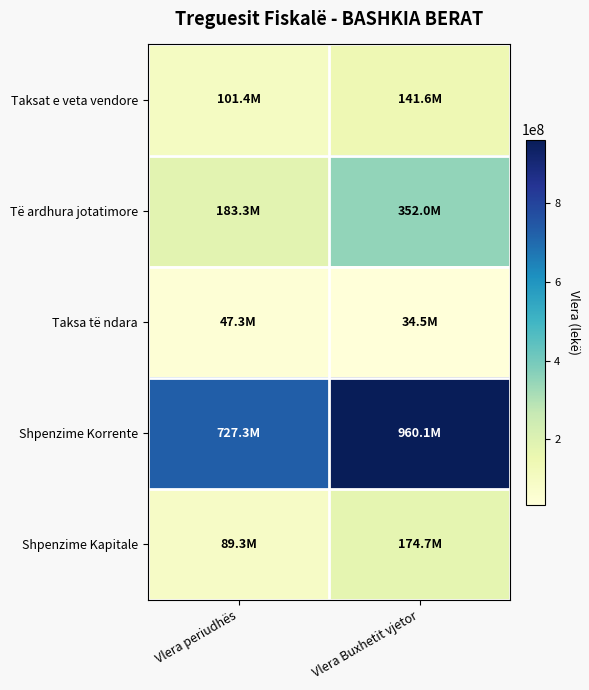

Reading right to left, what are all the values shown in this chart?

Taksat e veta vendore: Vlera Buxhetit vjetor=141642420.0	Vlera periudhës=101440000.0
Të ardhura jotatimore: Vlera Buxhetit vjetor=352035489.3	Vlera periudhës=183266485.0
Taksa të ndara: Vlera Buxhetit vjetor=34530746.0	Vlera periudhës=47322000.0
Shpenzime Korrente: Vlera Buxhetit vjetor=960132000.0	Vlera periudhës=727299907.0
Shpenzime Kapitale: Vlera Buxhetit vjetor=174670740.0	Vlera periudhës=89287750.0